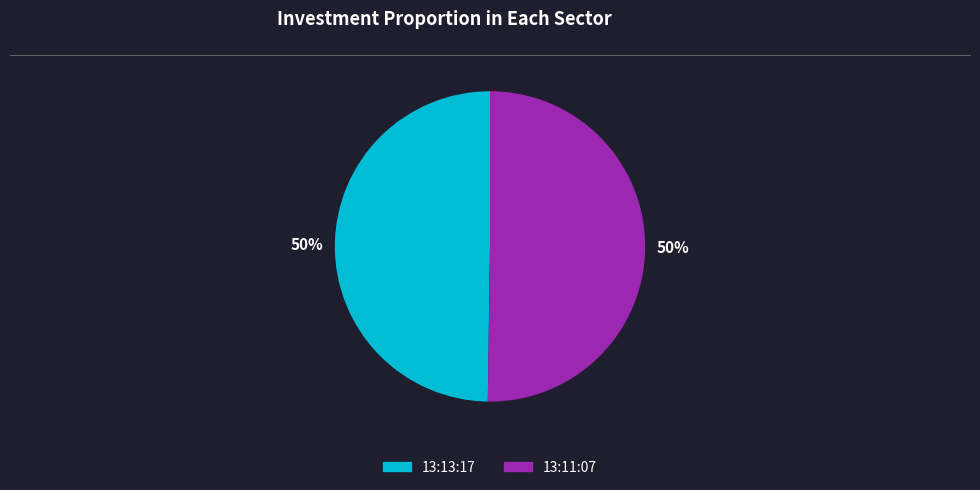

Is it true that 13:11:07 is 61% of the pie?

False